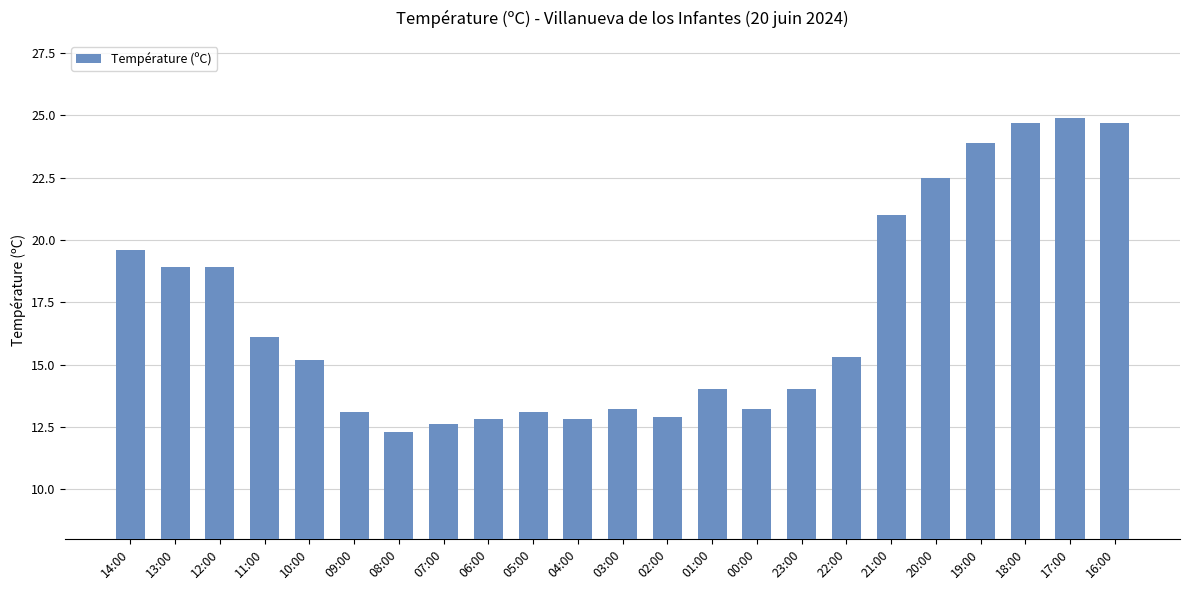

Read the value at 18:00.

24.7